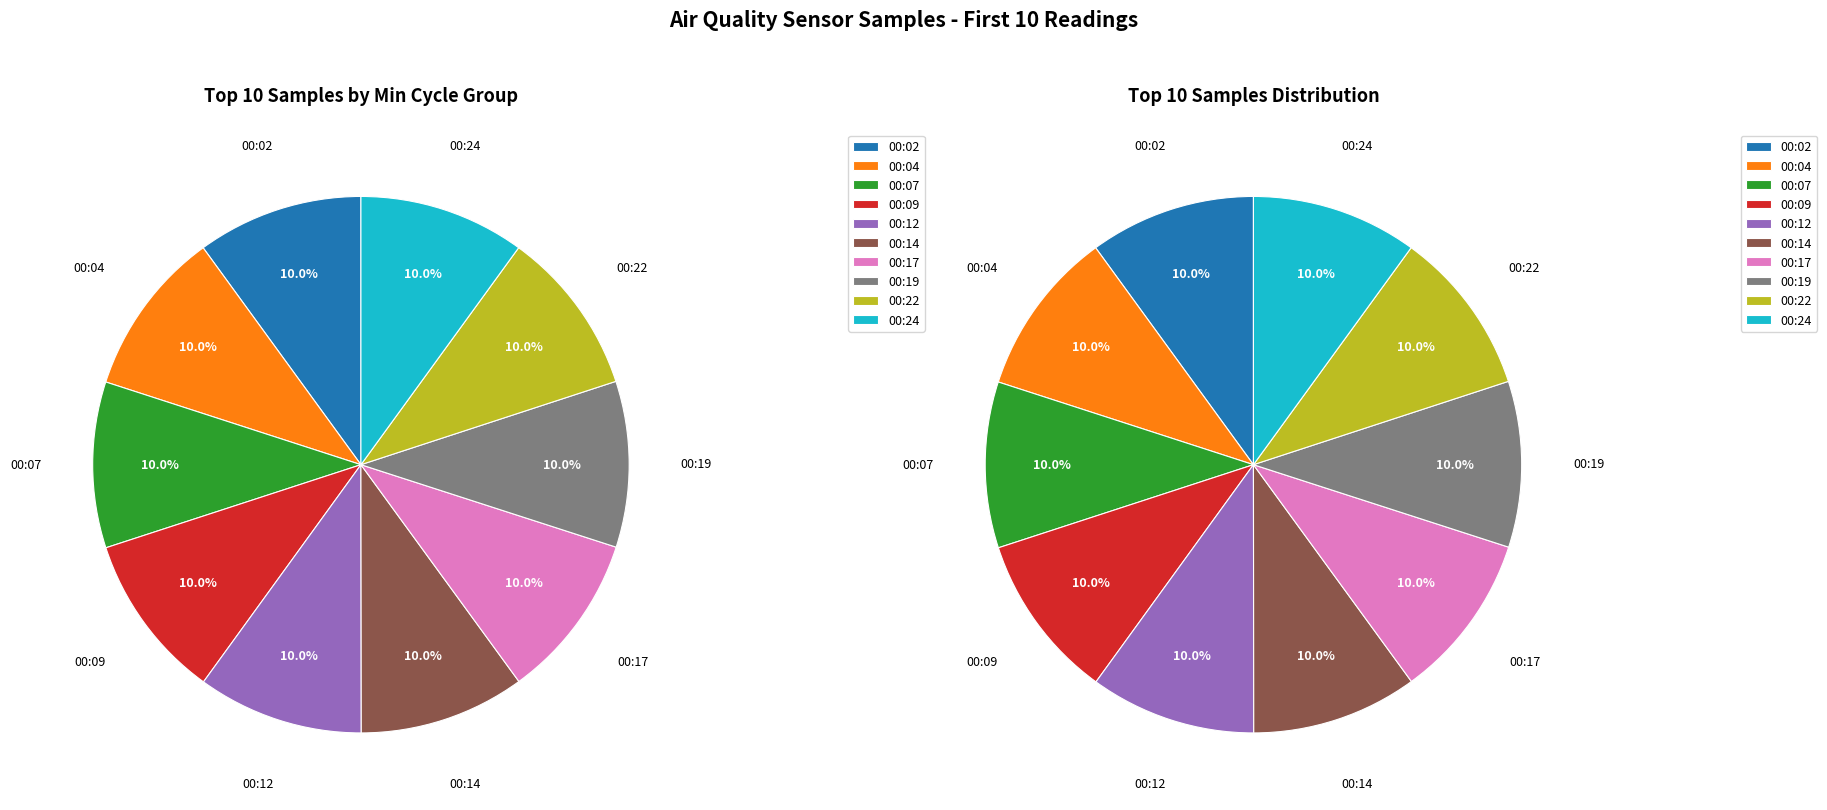

What is the ratio of the value at 00:07 to the value at 00:24?

1.0